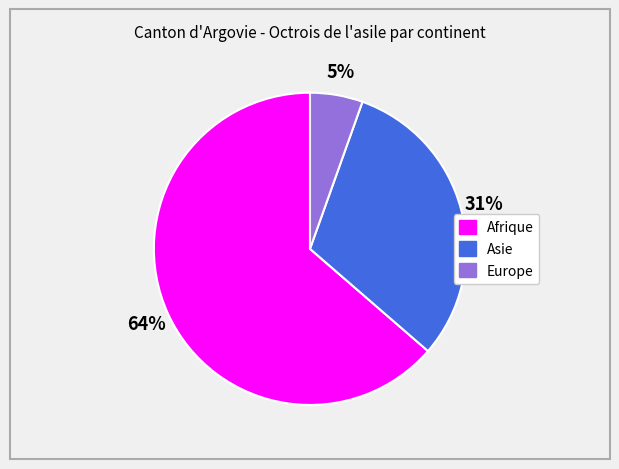

Between Asie and Afrique, which is larger?

Afrique